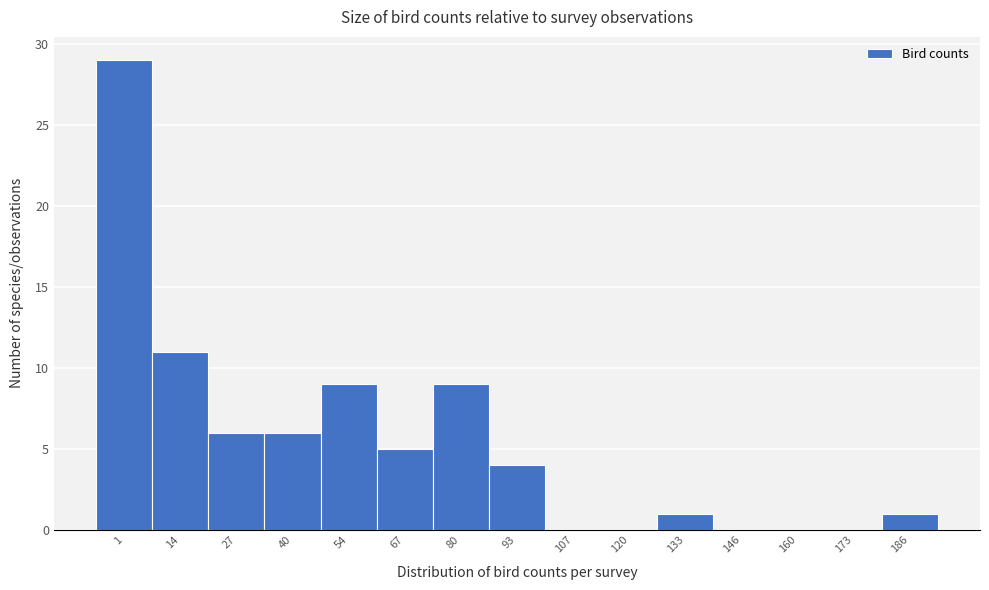

Reading right to left, transcribe all the data shown in this chart.

186=1	173=0	160=0	146=0	133=1	120=0	107=0	93=4	80=9	67=5	54=9	40=6	27=6	14=11	1=29